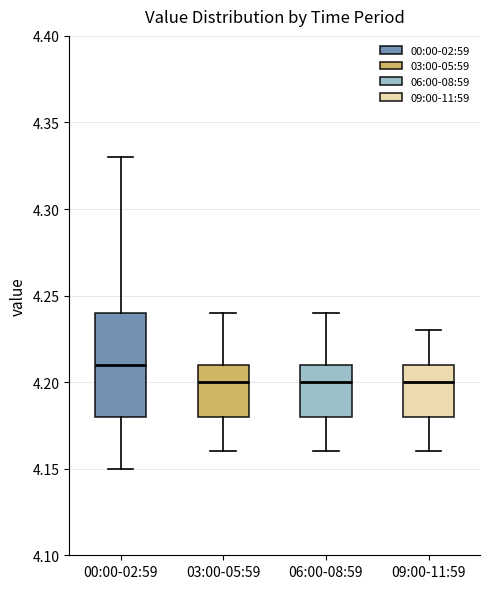

Reading left to right, transcribe this box plot: for each box, give where its median line is, the range the box spans, and where its two whiskers end, as read against the y-axis. The values are not printed on the chart, so give them approximately, as read against the axis.

00:00-02:59: median 4.21, box 4.18 to 4.24, whiskers 4.15 to 4.33
03:00-05:59: median 4.20, box 4.18 to 4.21, whiskers 4.16 to 4.24
06:00-08:59: median 4.20, box 4.18 to 4.21, whiskers 4.16 to 4.24
09:00-11:59: median 4.20, box 4.18 to 4.21, whiskers 4.16 to 4.23